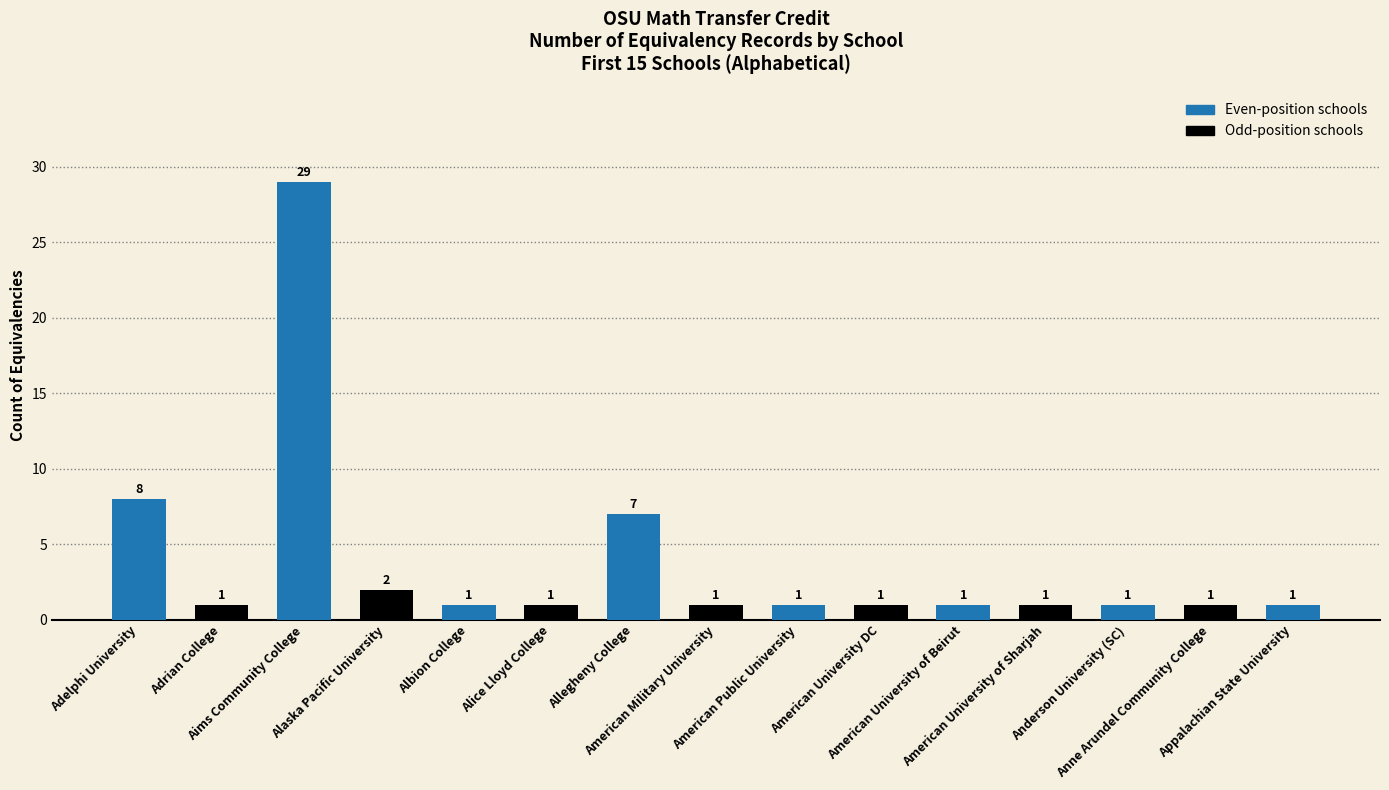

Reading right to left, extract all data points from this chart.

Appalachian State University=1	Anne Arundel Community College=1	Anderson University (SC)=1	American University of Sharjah=1	American University of Beirut=1	American University DC=1	American Public University=1	American Military University=1	Allegheny College=7	Alice Lloyd College=1	Albion College=1	Alaska Pacific University=2	Aims Community College=29	Adrian College=1	Adelphi University=8